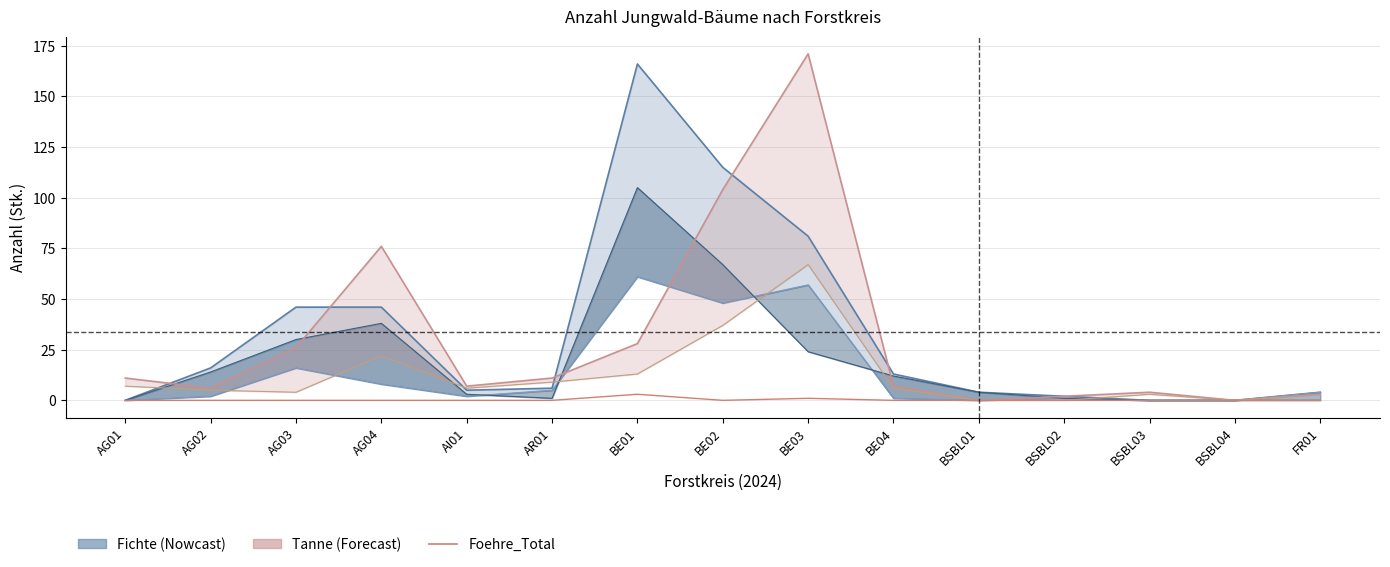

At which label does Tanne_Total first exceed 7?

AG01